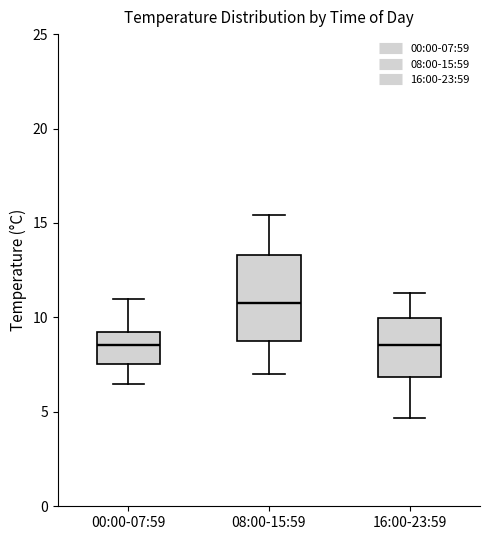

Reading left to right, read every box against the y-axis: the position of its median line, the range the box covers, and the ends of its whiskers. The values are not printed on the chart, so give them approximately, as read against the axis.

00:00-07:59: median 8.5, box 7.5 to 9.0, whiskers 6.5 to 11.0
08:00-15:59: median 11.0, box 9.0 to 13.5, whiskers 7.0 to 15.5
16:00-23:59: median 8.5, box 7.0 to 10.0, whiskers 4.5 to 11.5